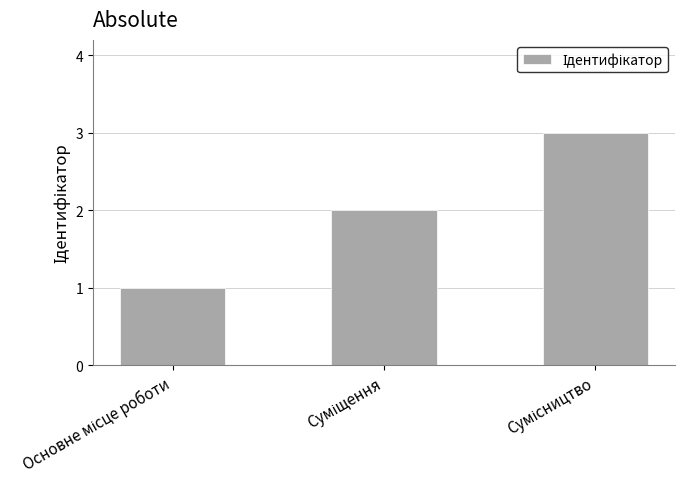

What is the sum of all values?

6